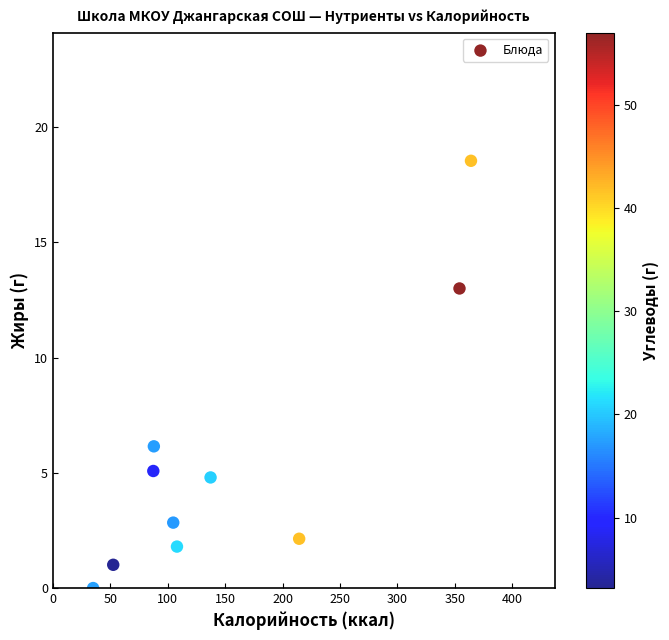

What is the average X value?

154.5